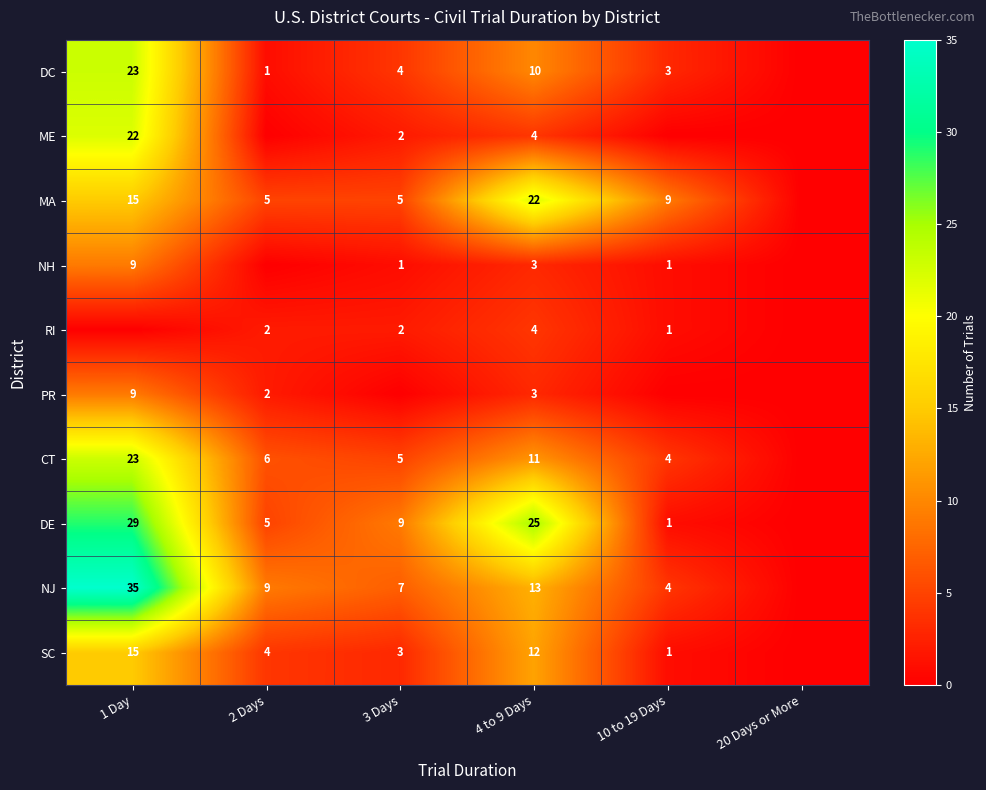

What is the total value across all series at 1 Day?

180